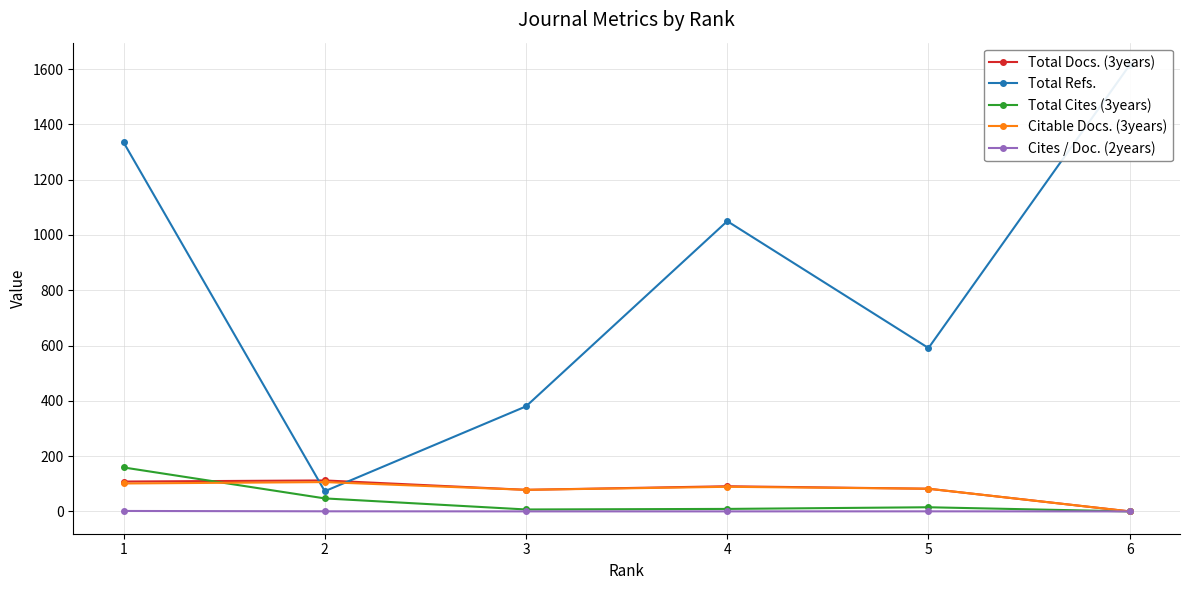

Reading right to left, transcribe all the data shown in this chart.

Total Docs. (3years): 6=0.0	5=82.0	4=91.0	3=78.0	2=112.0	1=108.0
Total Refs.: 6=1615.0	5=591.0	4=1050.0	3=380.0	2=73.0	1=1335.0
Total Cites (3years): 6=0.0	5=15.0	4=9.0	3=7.0	2=47.0	1=159.0
Citable Docs. (3years): 6=0.0	5=82.0	4=89.0	3=78.0	2=106.0	1=101.0
Cites / Doc. (2years): 6=0.0	5=0.2	4=0.1	3=0.1	2=0.3	1=1.6